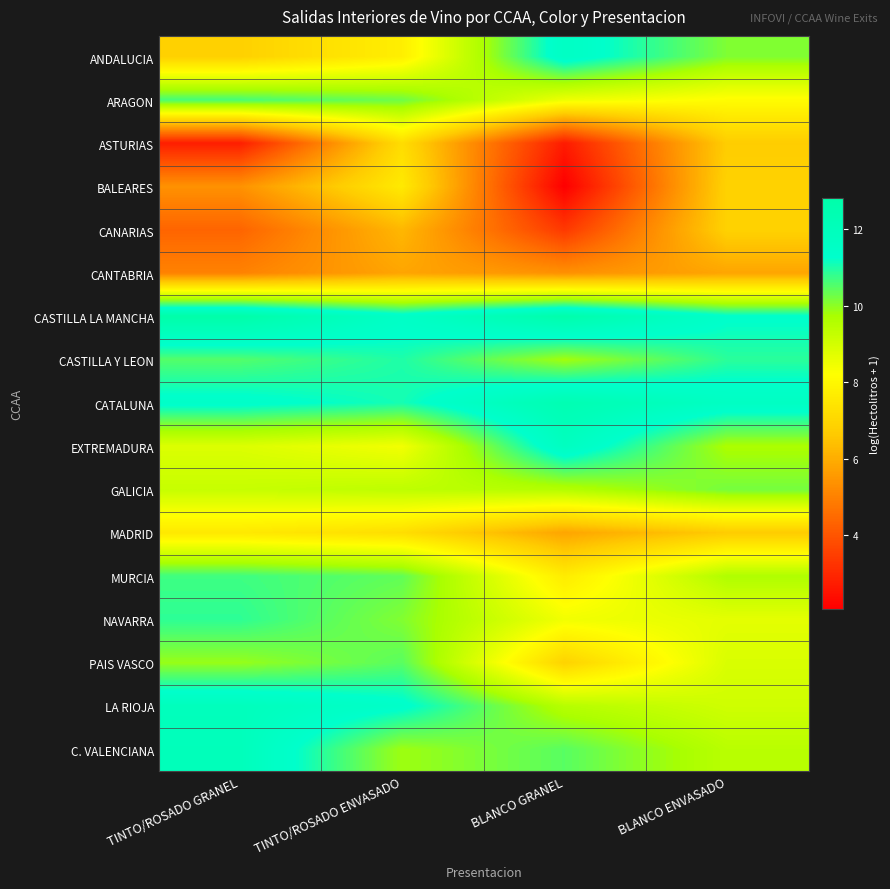

Between TINTO/ROSADO GRANEL and BLANCO ENVASADO, which is larger?

BLANCO ENVASADO